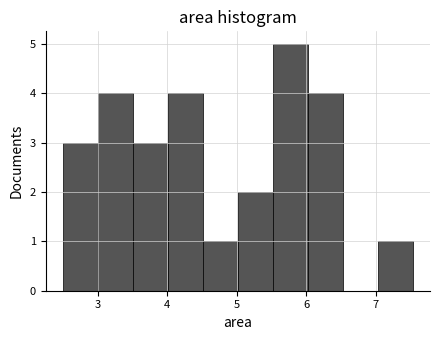

Reading left to right, transcribe this chart: for each bar, give the range it covers on the x-axis and its height. Neither the bar edges nor the heights are printed on the chart, so give them approximately, as read against the axes.

2.5 to 3.0: 3
3.0 to 3.5: 4
3.5 to 4.0: 3
4.0 to 4.5: 4
4.5 to 5.0: 1
5.0 to 5.5: 2
5.5 to 6.0: 5
6.0 to 6.5: 4
6.5 to 7.0: 0
7.0 to 7.5: 1